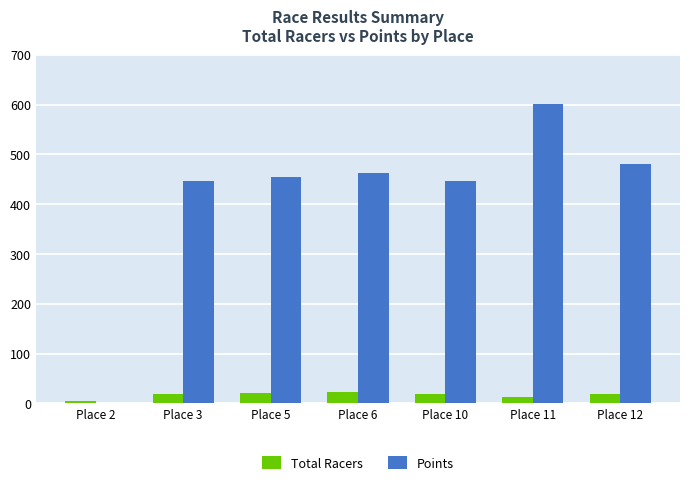

The value of Points at Place 6 is 236.6. True or false?

False